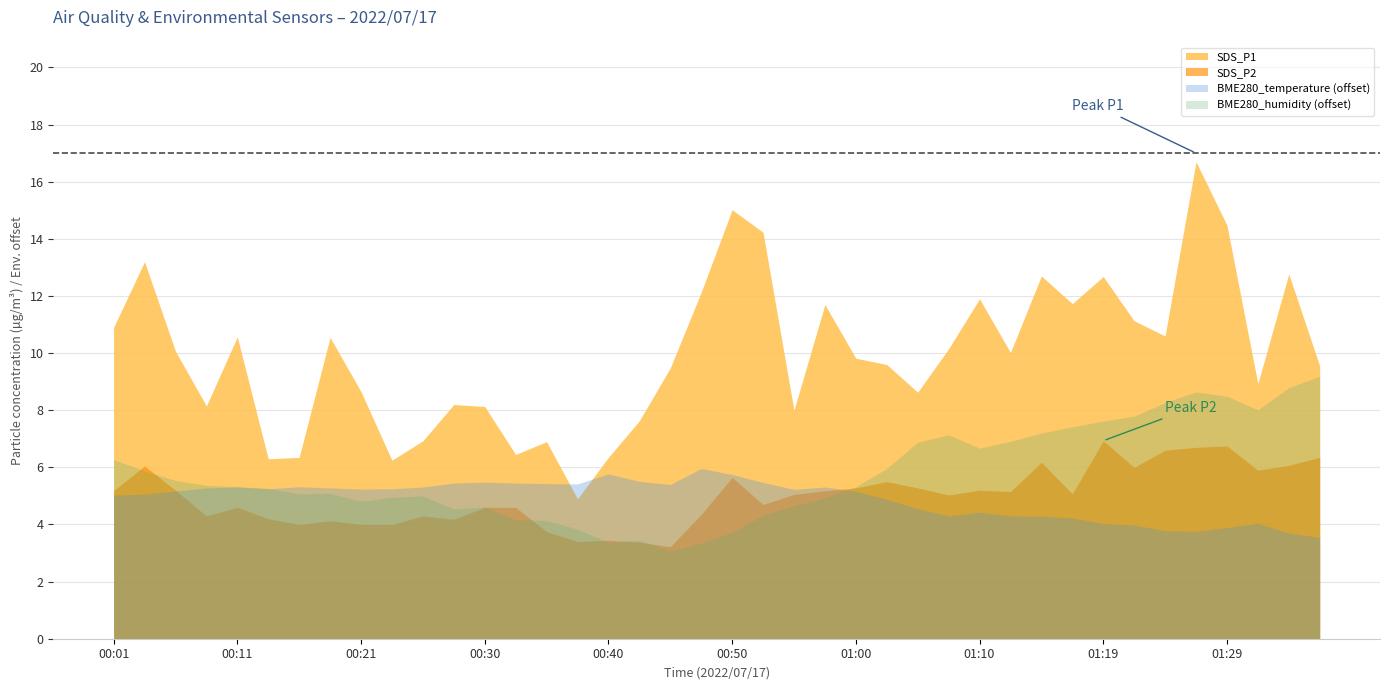

Where is the first local maximum for SDS_P1?

00:04